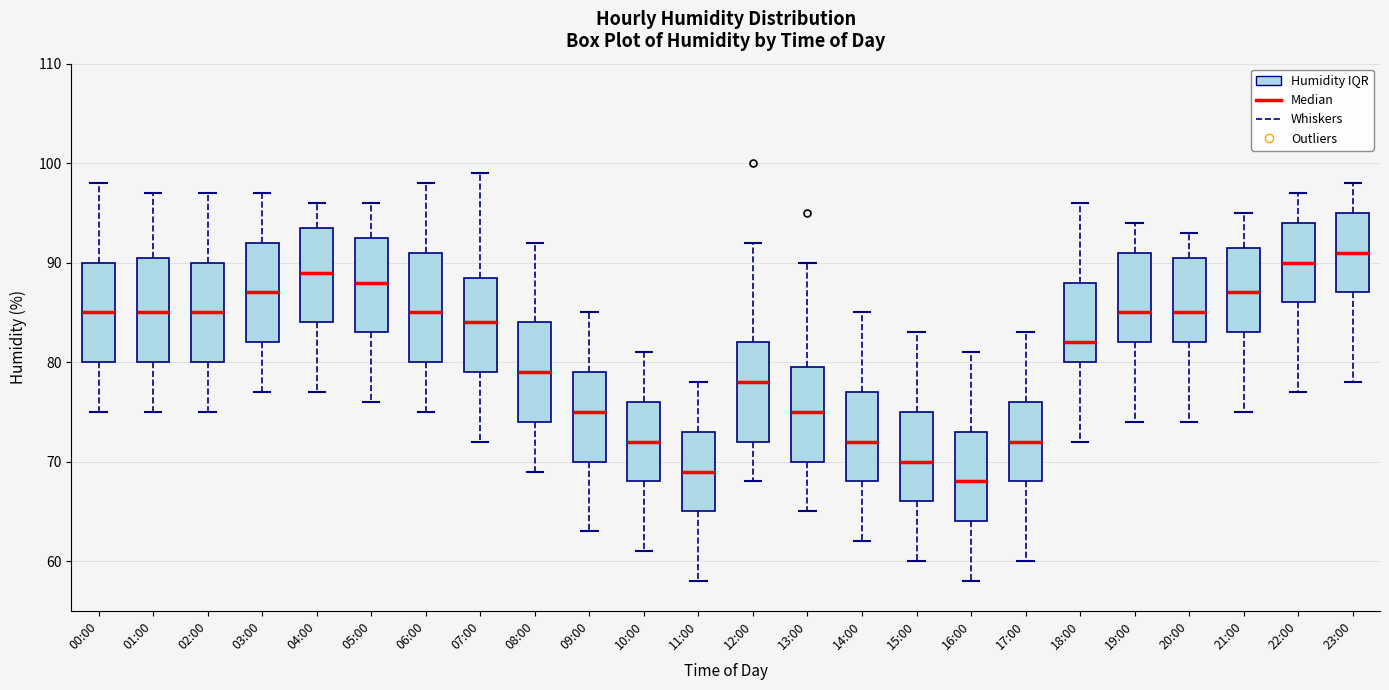

Where does the lower whisker of the box for 13:00 end on the y-axis? The values are not printed on the chart, so give them approximately, as read against the axis.

65